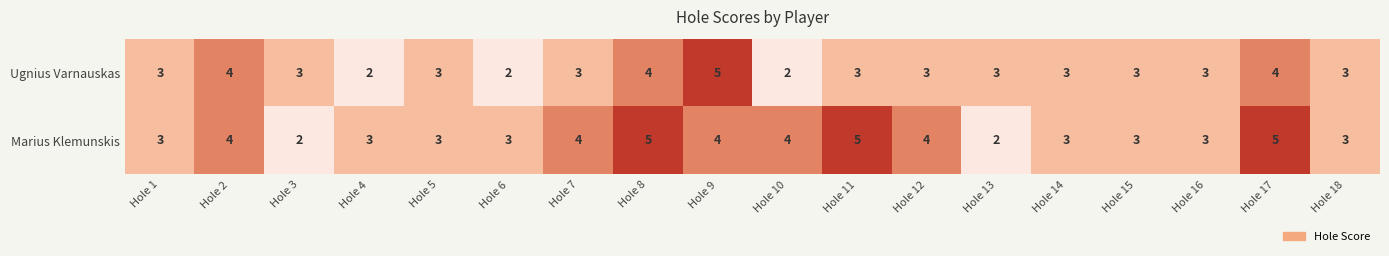

Read the Marius Klemunskis value at Hole 15.

3